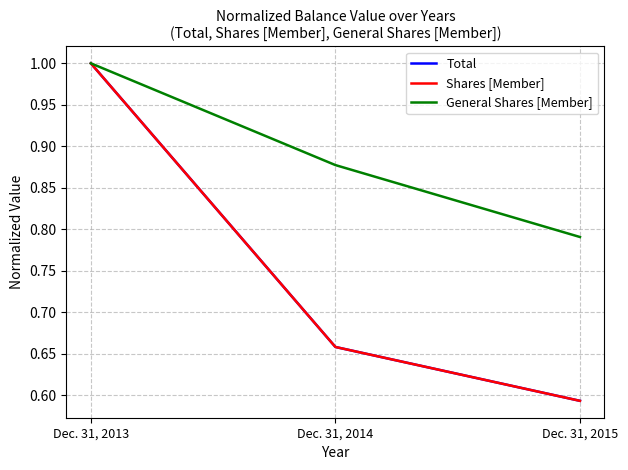

Which series changed the most between Dec. 31, 2013 and Dec. 31, 2014?

Total